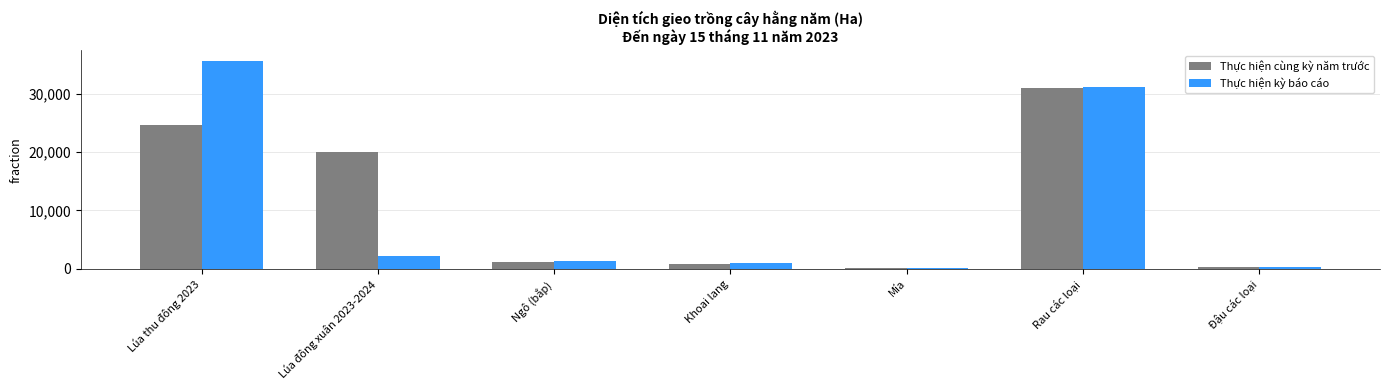

What is the label of the 4th bar from the right?

Khoai lang